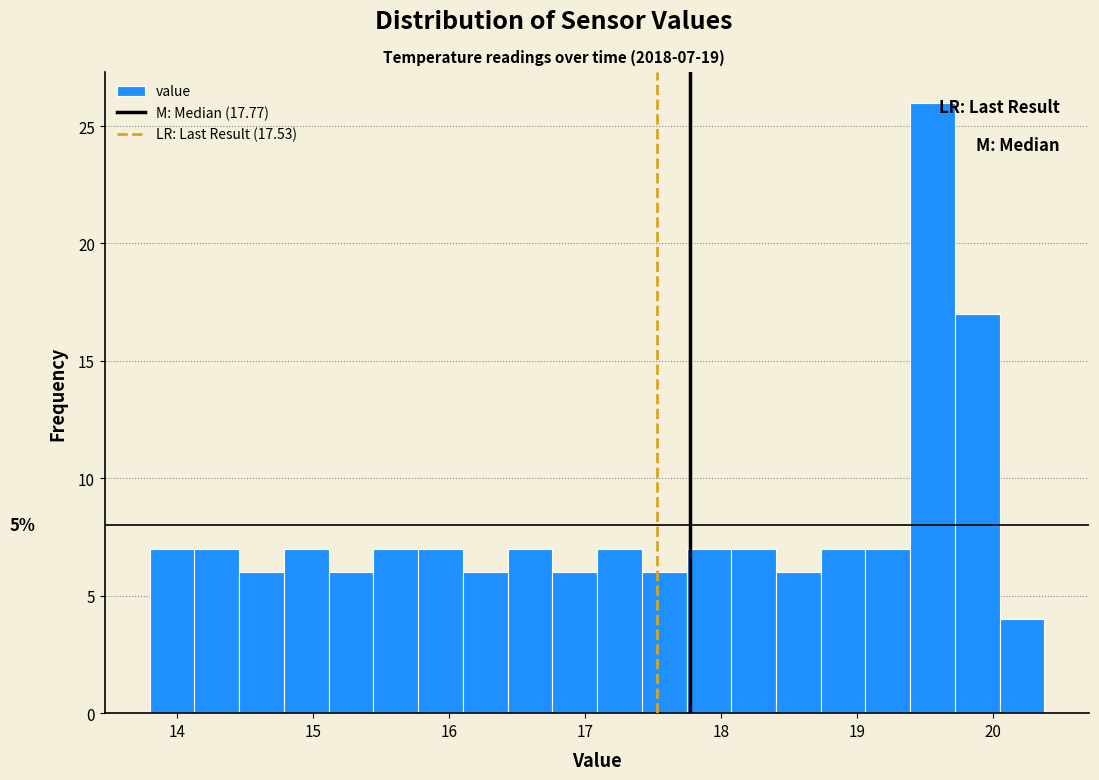

Read against the x-axis, roughly where is the centre of the tallest bar?

19.6